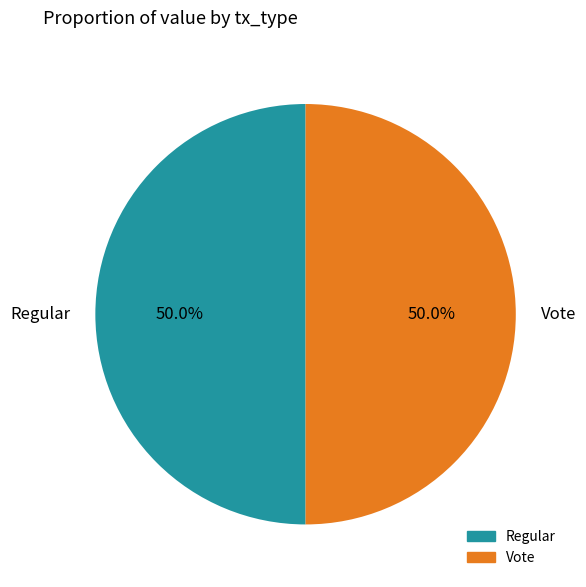

Is the sum of Regular and Vote greater than half?

Yes